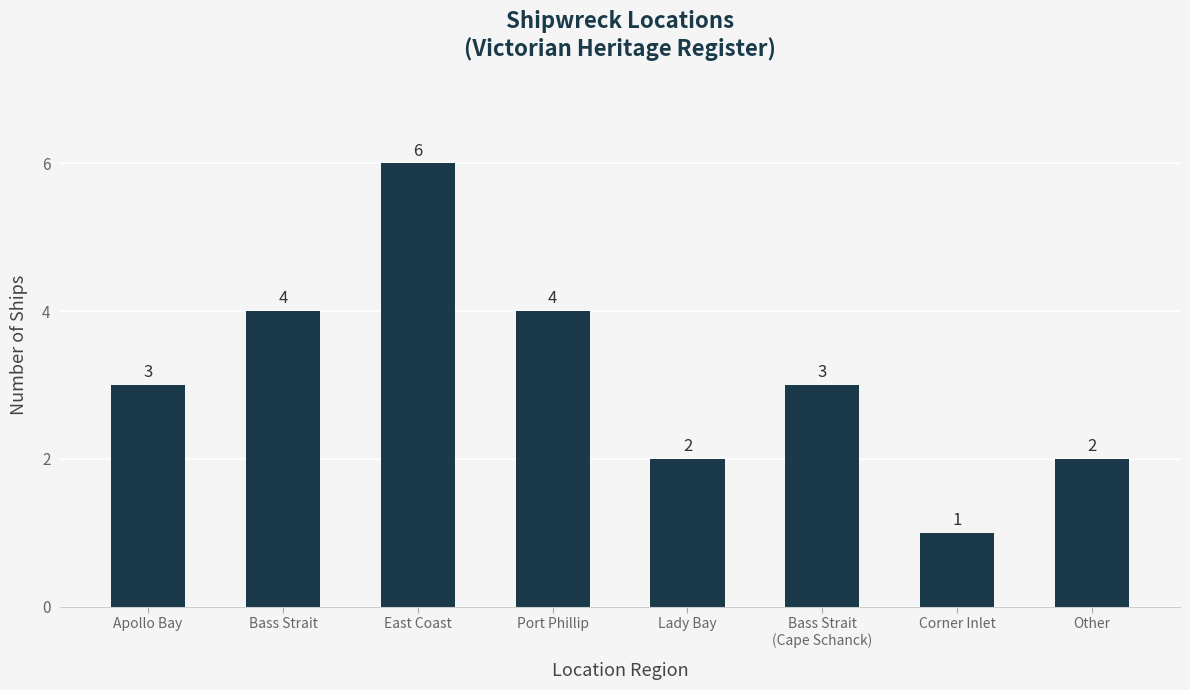

What is the value of the 2nd bar from the left?

4